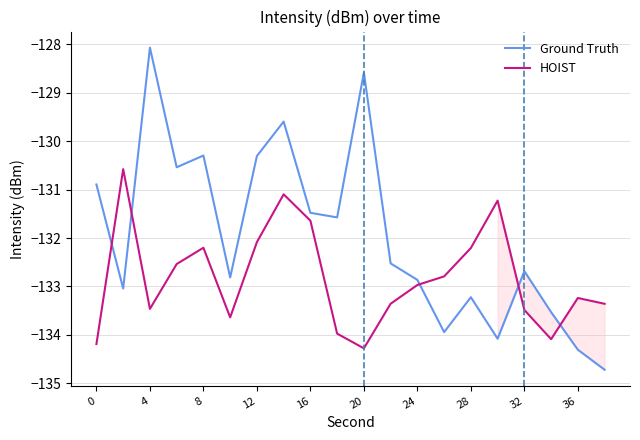

Which series has the widest spread of values?

Ground Truth